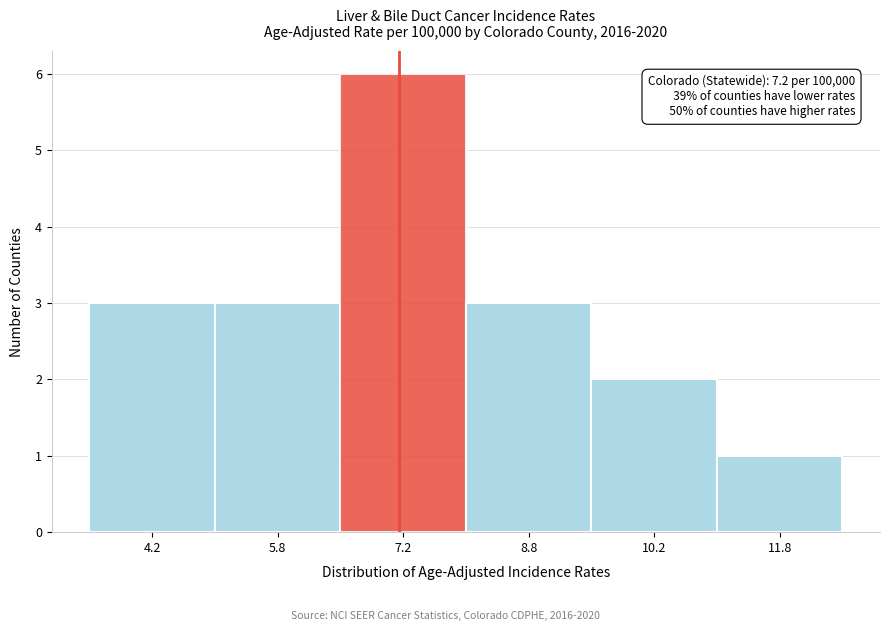

Over which range of the x-axis is the bar tallest?

6.5 to 8.0